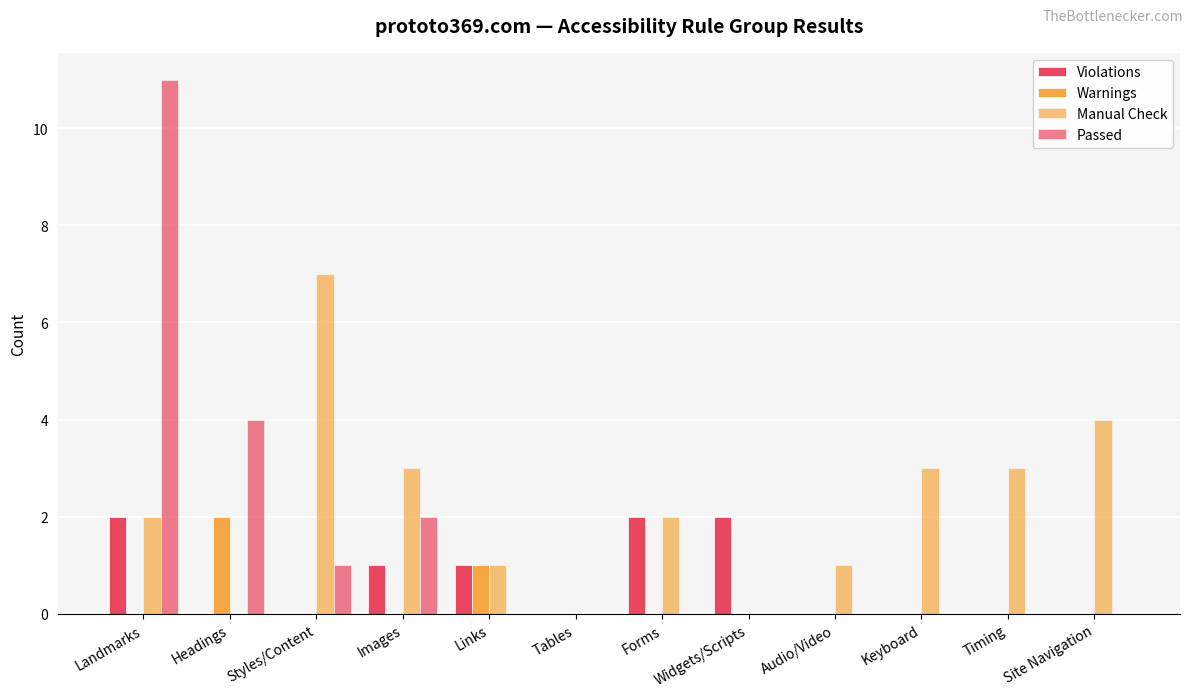

Rank the categories by Manual Check value from highest to lowest.

Styles/Content, Site Navigation, Images, Keyboard, Timing, Landmarks, Forms, Links, Audio/Video, Headings, Tables, Widgets/Scripts